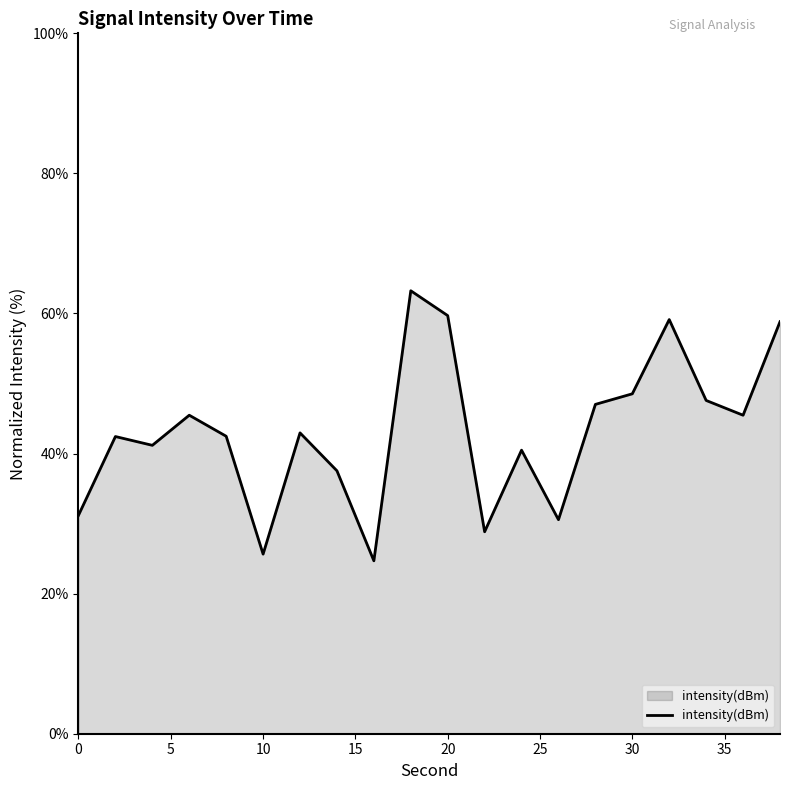

What is the greatest value displayed?

63.2